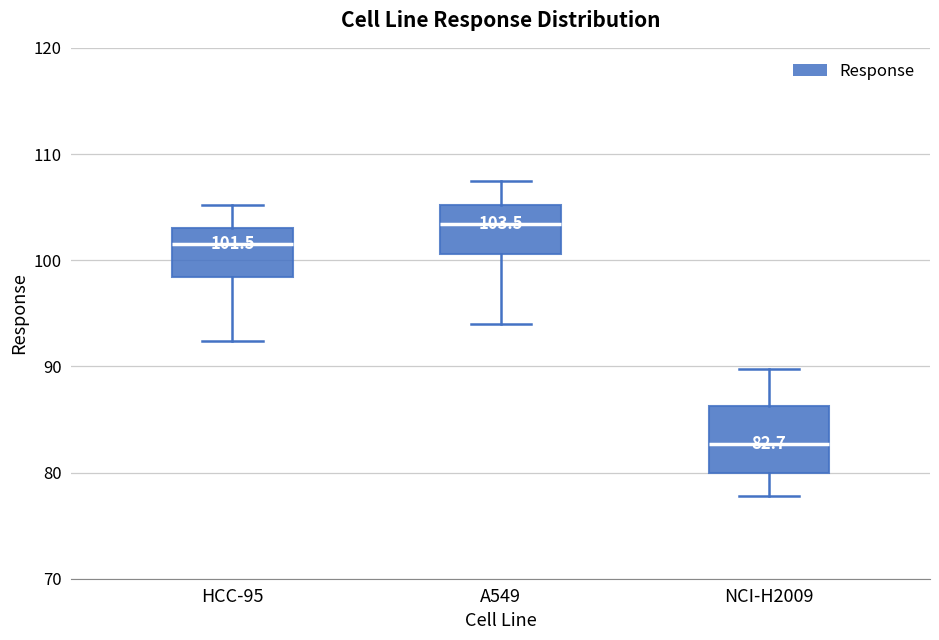

Which box is the tallest, from its lower edge to its upper edge?

NCI-H2009